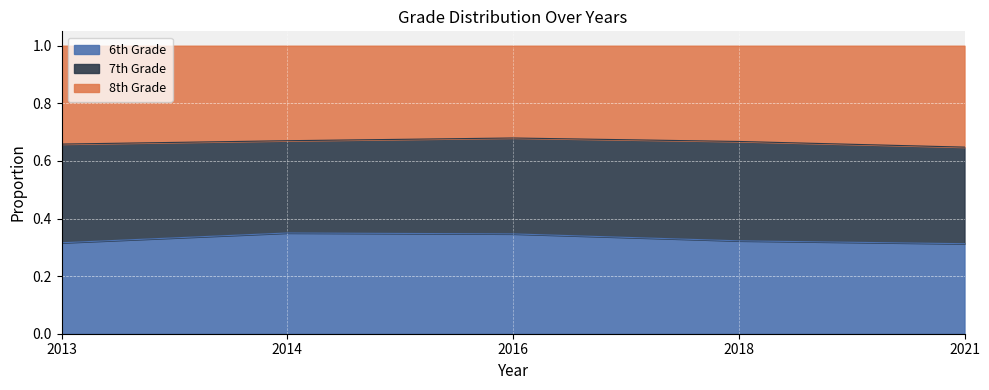

What is the total value across all series at 2013?

1.0